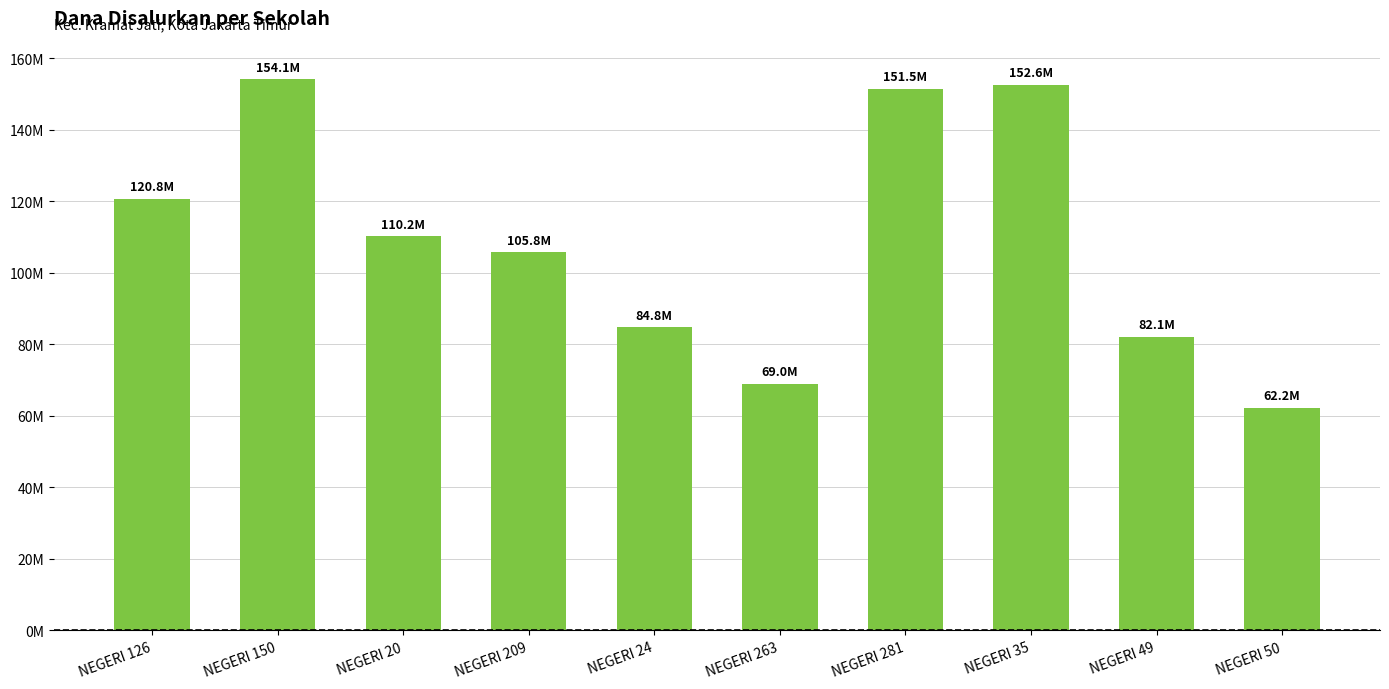

What is the maximum value shown in the chart?

154125000